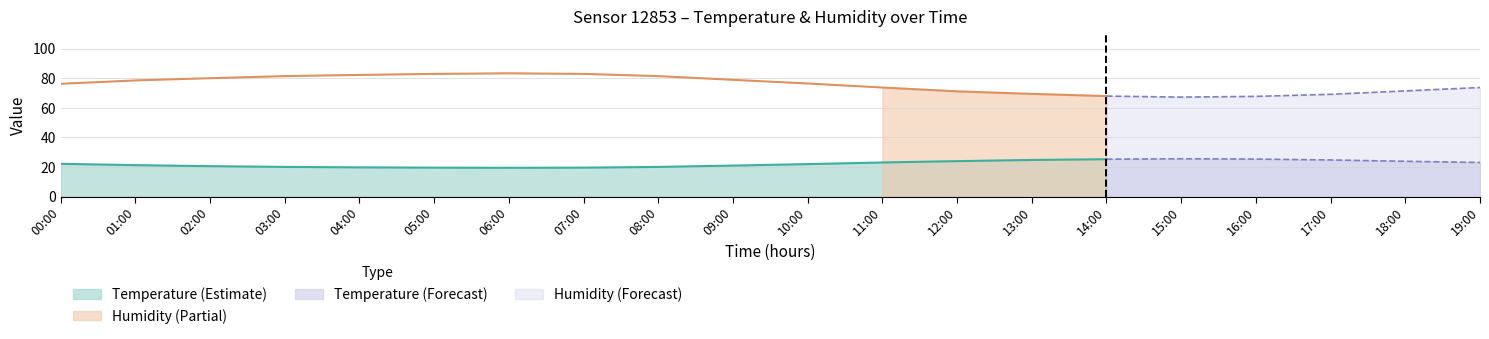

What is the total value across all series at 08:00?

101.6